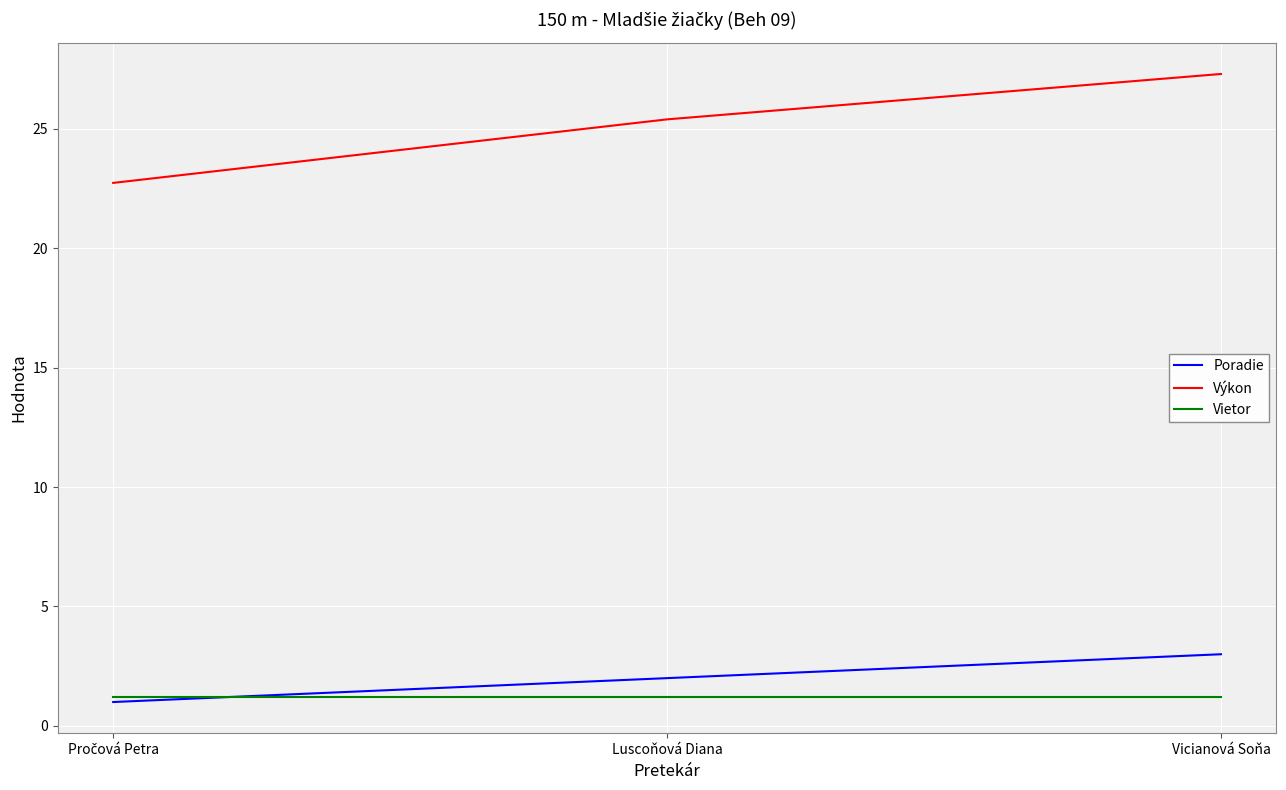

The value of Výkon at Vicianová Soňa is 27.3. True or false?

True